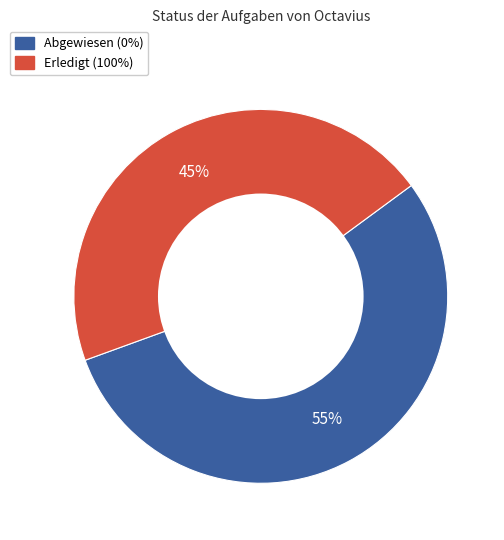

To the nearest percent, what is the average slice percentage?

50%